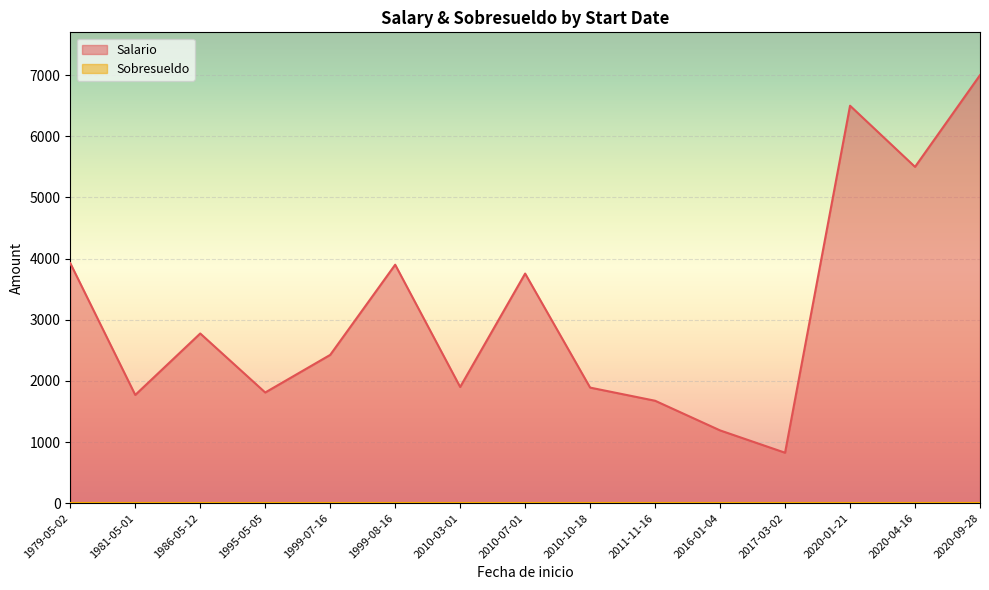

Reading left to right, transcribe all the data shown in this chart.

Salario: 2020-01-21=6500	2020-04-16=5500	2017-03-02=825	2010-10-18=1890	1995-05-05=1810	2010-07-01=3755	1981-05-01=1770	1986-05-12=2775	2010-03-01=1900	1999-07-16=2425	1979-05-02=3925	1999-08-16=3900	2016-01-04=1190	2020-09-28=7000	2011-11-16=1675
Sobresueldo: 2020-01-21=0	2020-04-16=0	2017-03-02=0	2010-10-18=0	1995-05-05=0	2010-07-01=0	1981-05-01=0	1986-05-12=0	2010-03-01=0	1999-07-16=0	1979-05-02=0	1999-08-16=0	2016-01-04=0	2020-09-28=0	2011-11-16=0